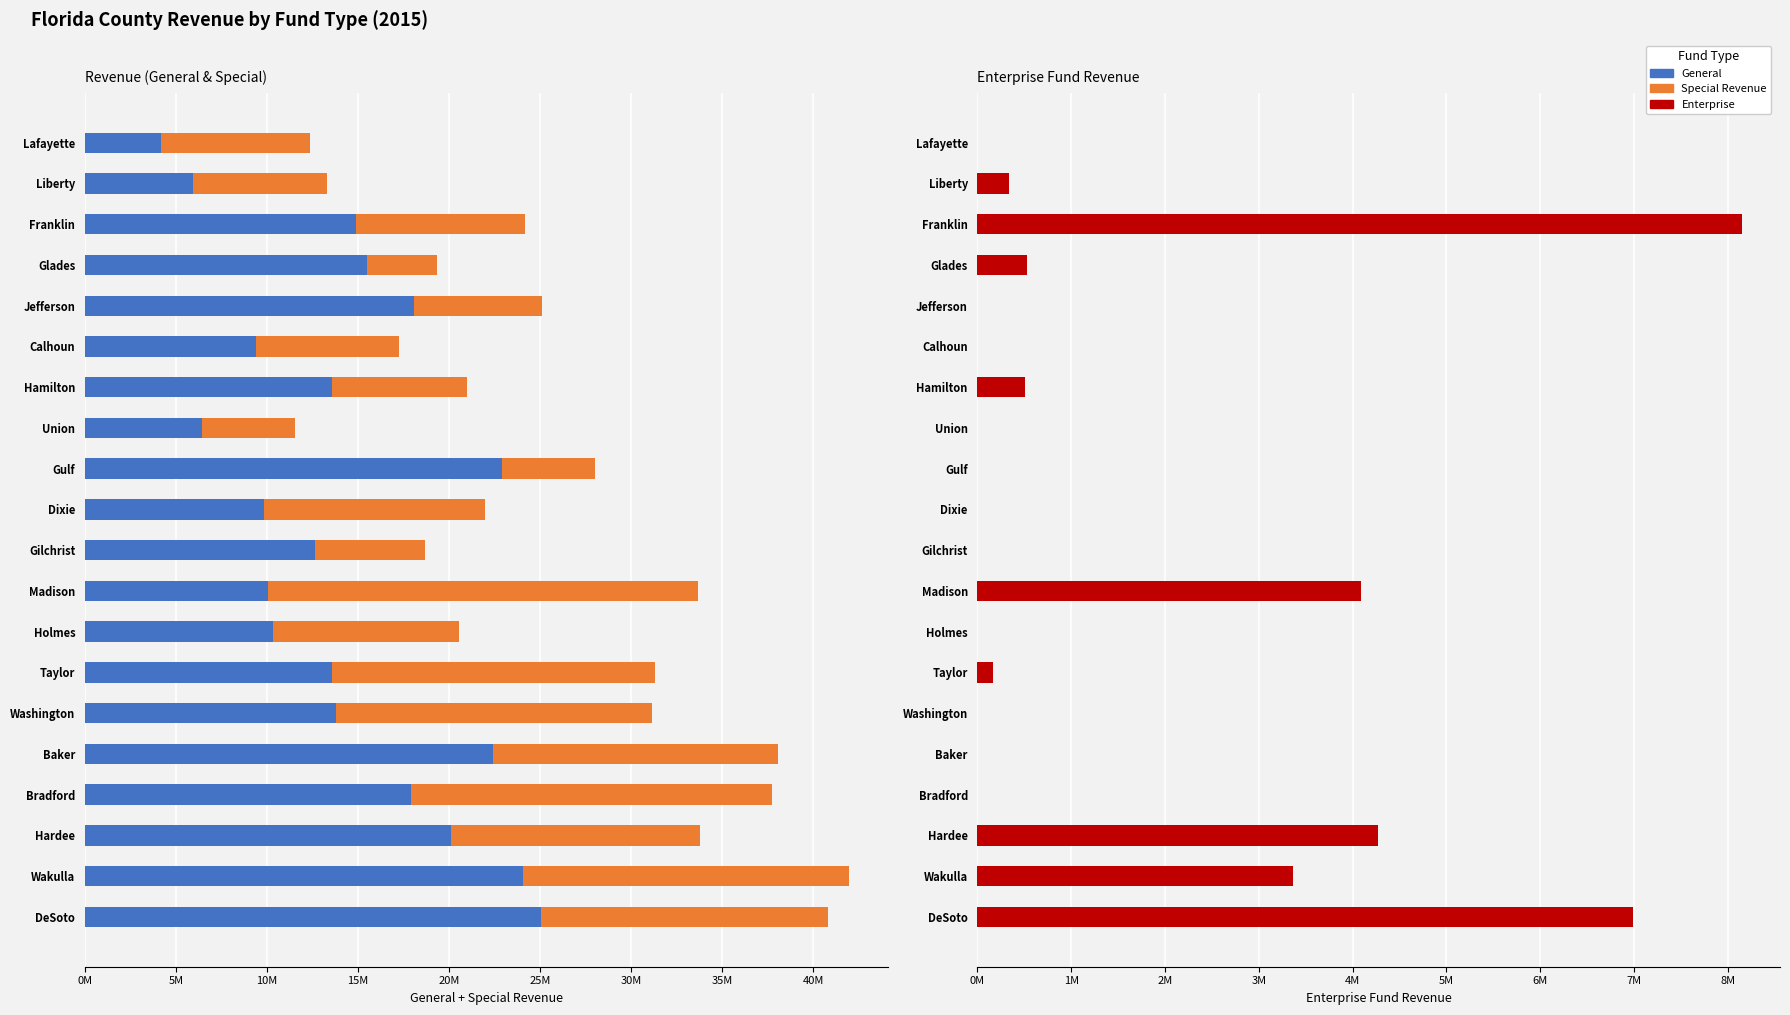

What is the average value of the Enterprise series?

1419678